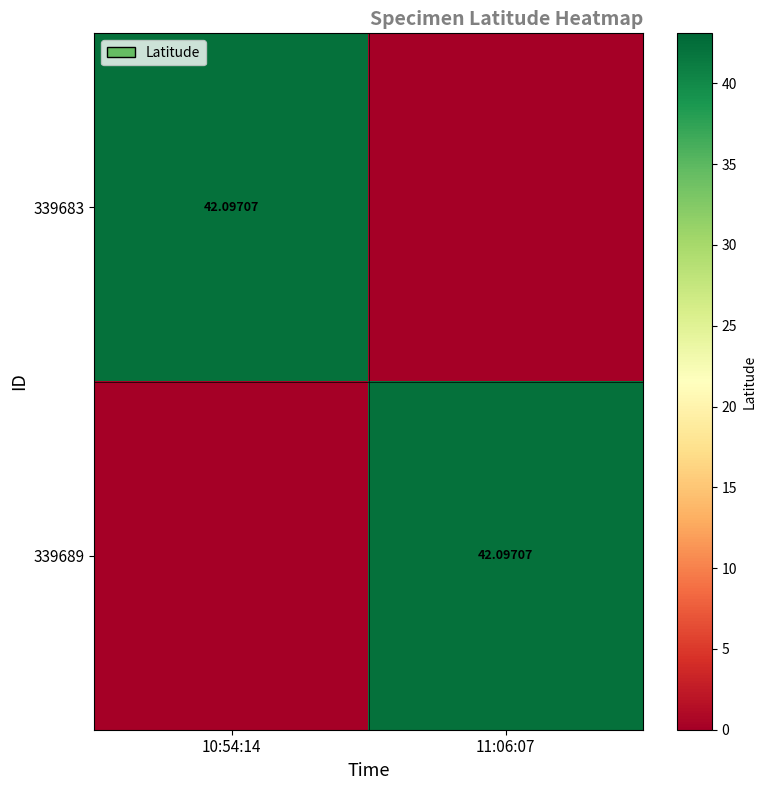

What is the total value across all series at 10:54:14?

42.1